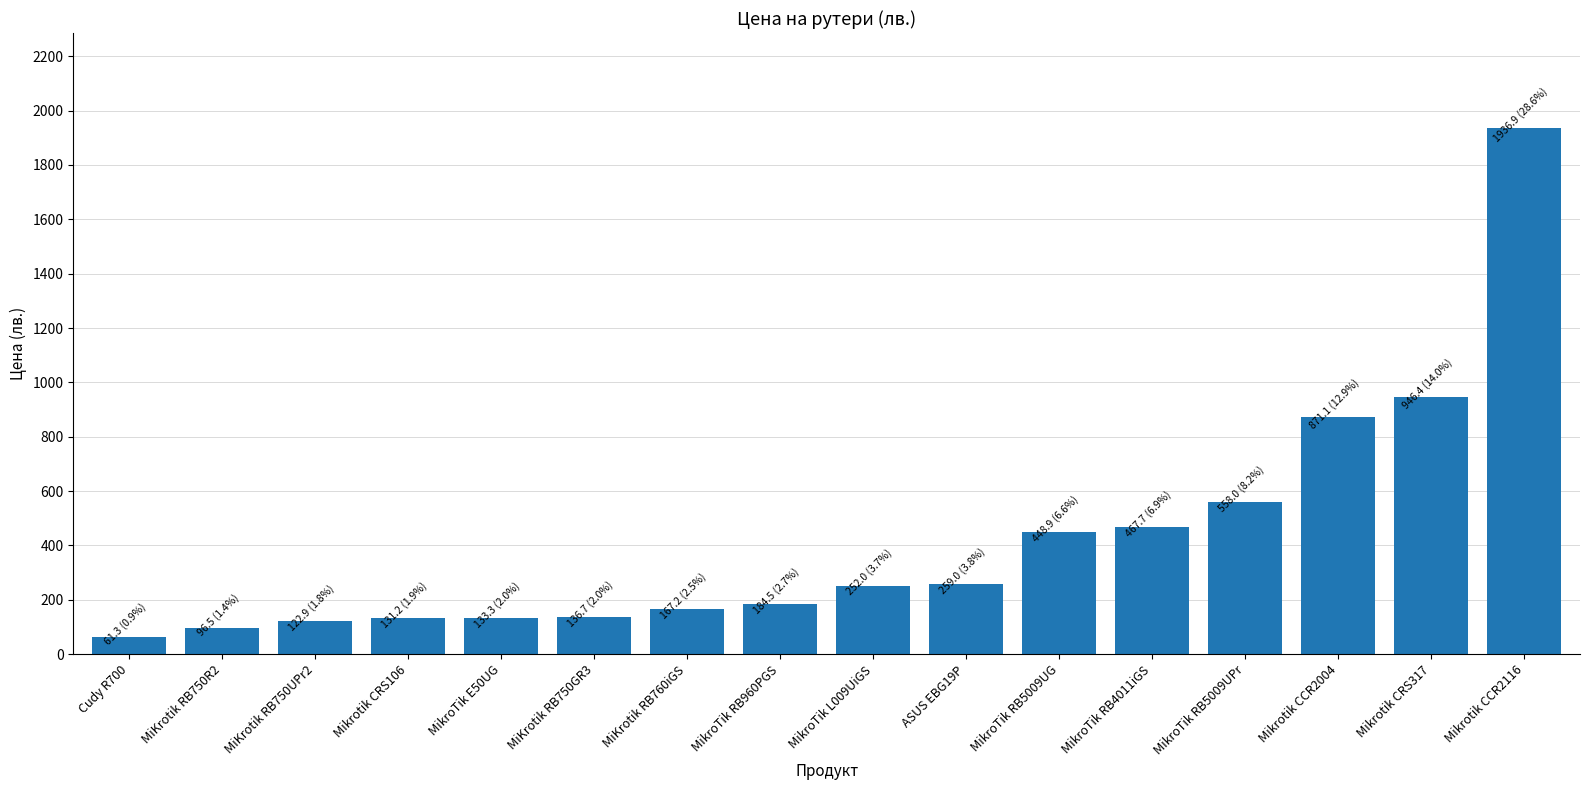

Does the chart contain stacked bars?

No